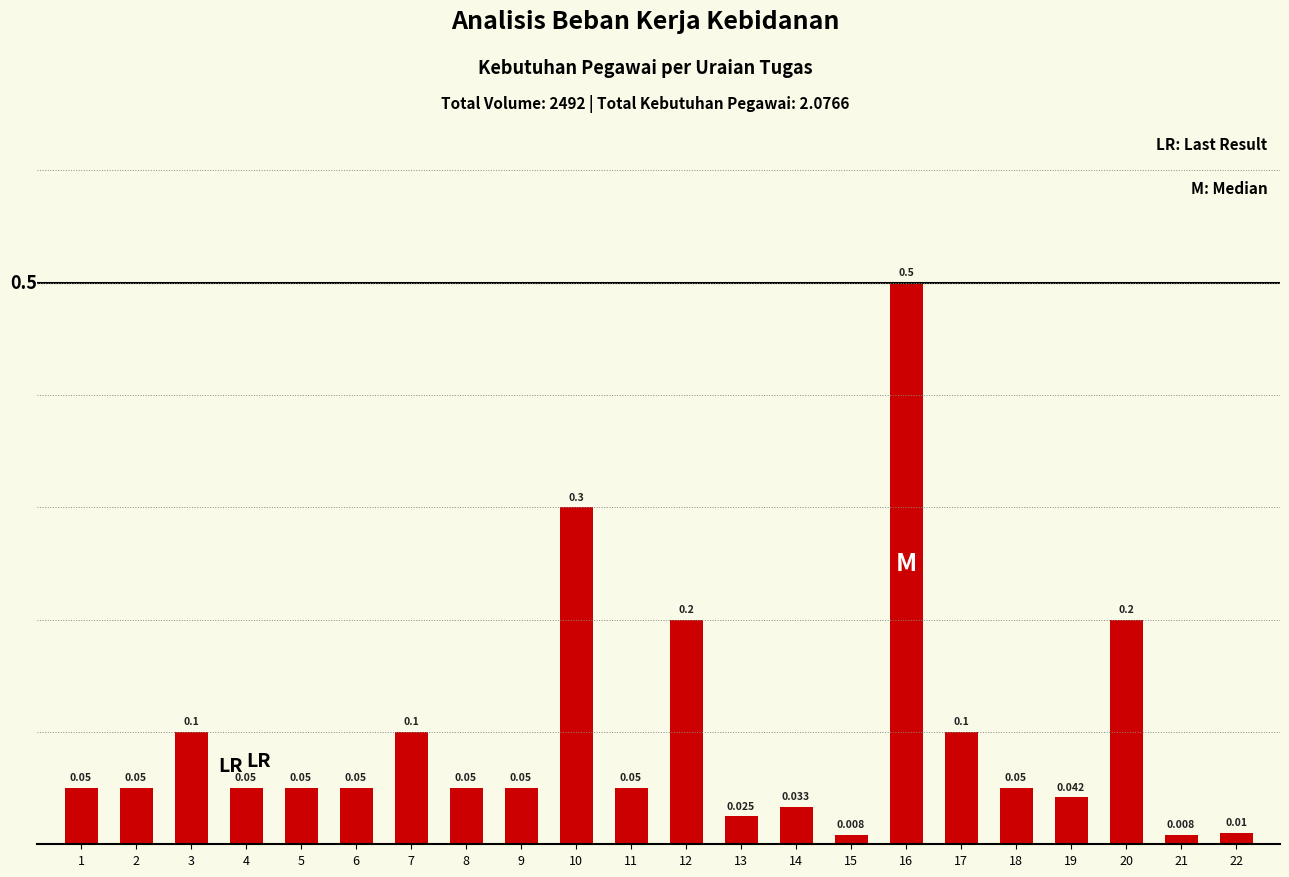

Reading left to right, list all the values displayed in this chart.

0.1	0.1	0.1	0.1	0.1	0.1	0.1	0.1	0.1	0.3	0.1	0.2	0.0	0.0	0.0	0.5	0.1	0.1	0.0	0.2	0.0	0.0